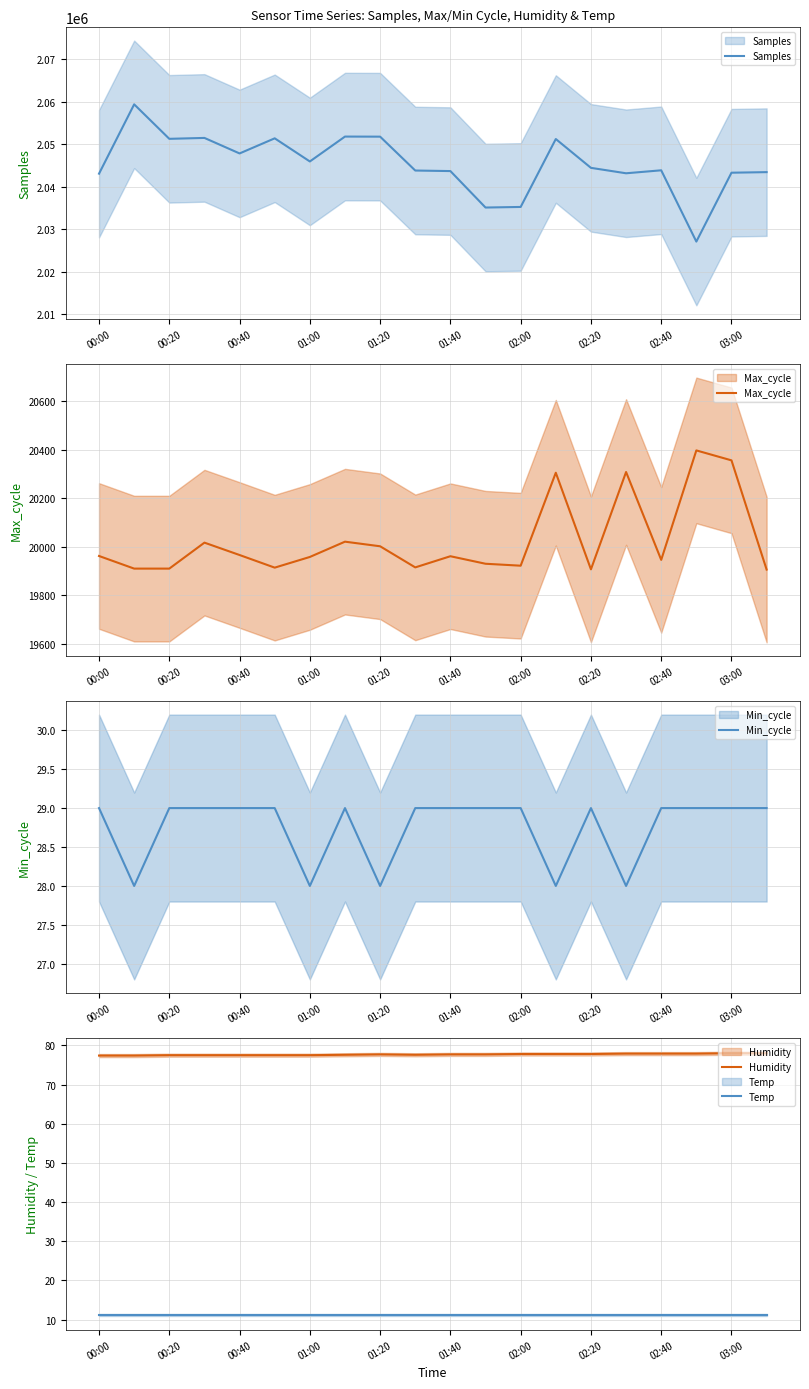

What is the spread (max minus min) of values at 02:00?

2035250.9